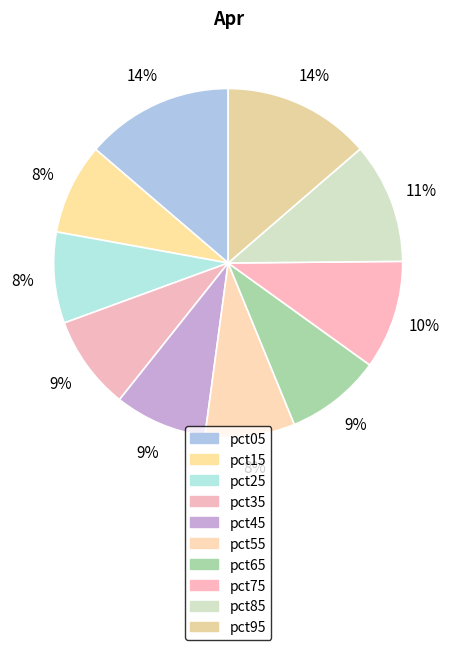

Is it true that pct25 is 16% of the pie?

False